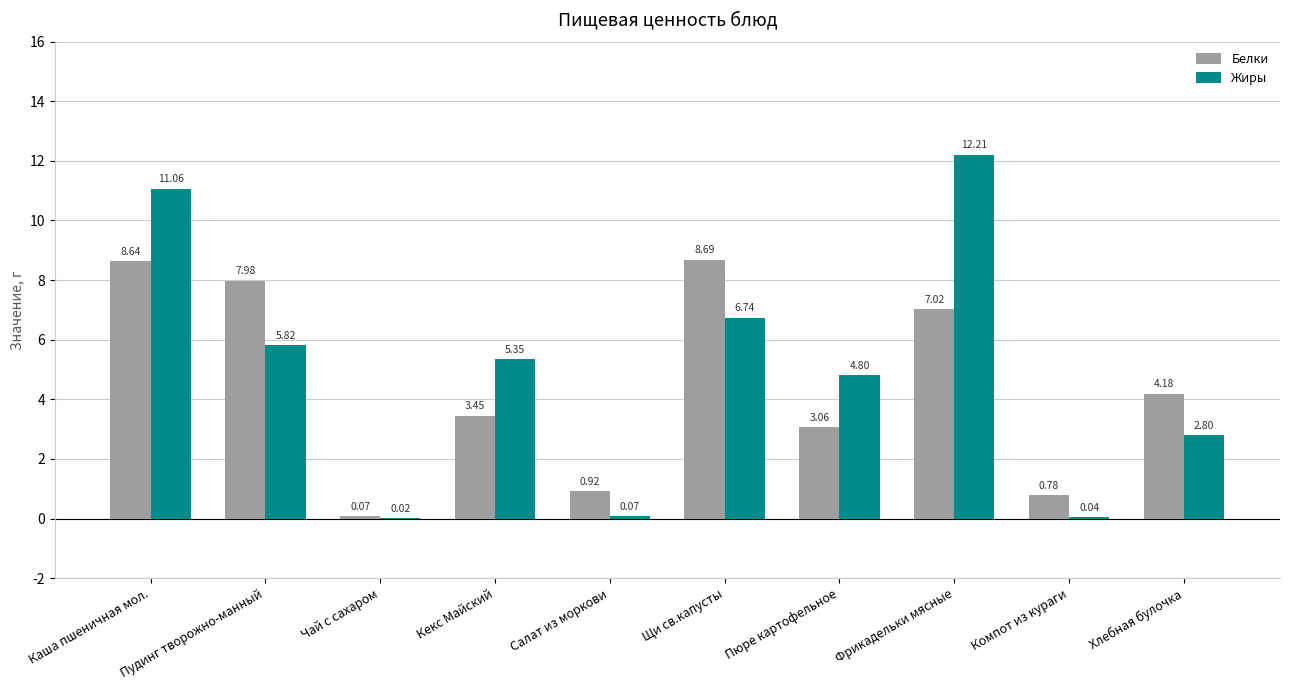

Which label corresponds to the largest value in the chart?

Фрикадельки мясные